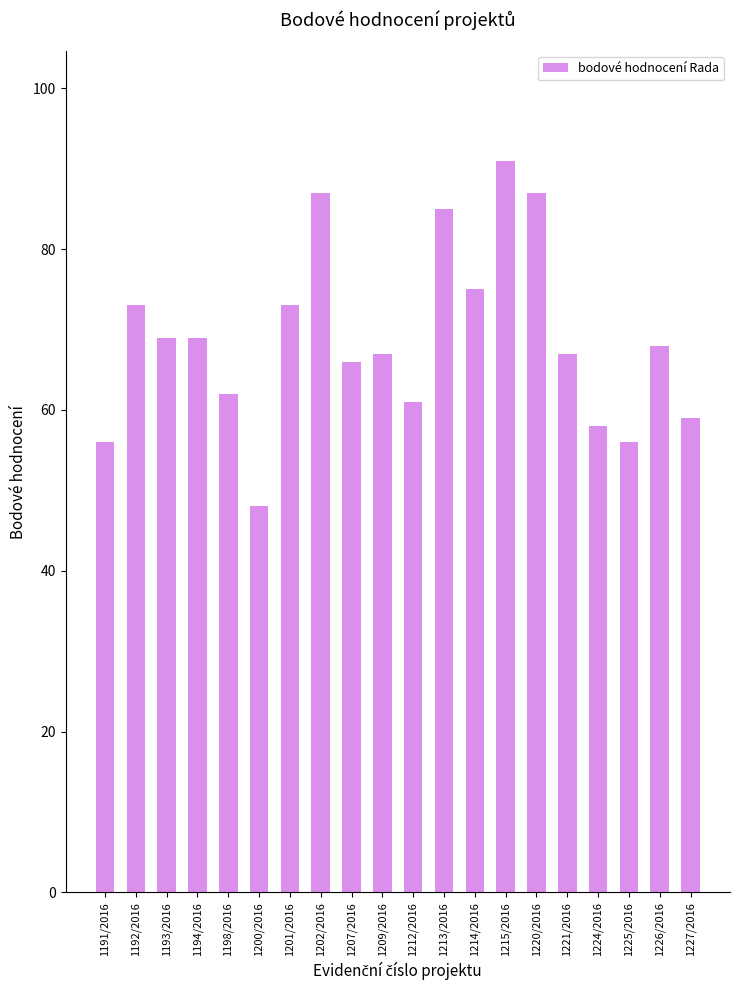

At which label does the data first exceed 68?

1192/2016